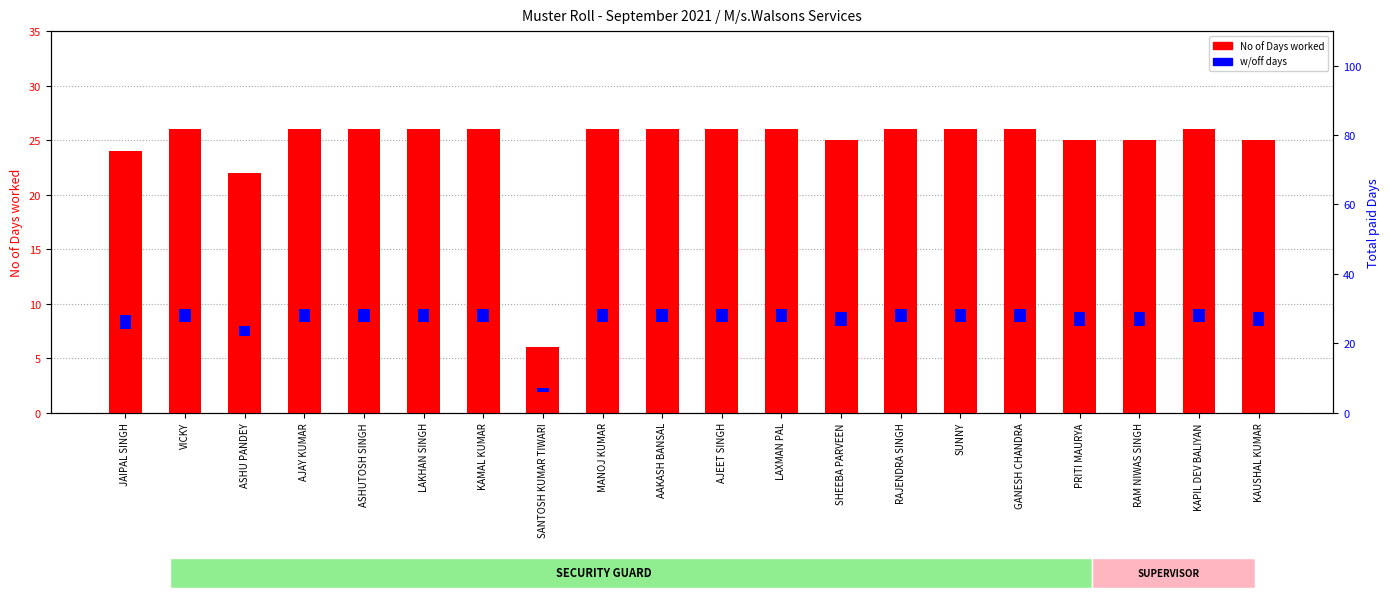

Is the value of No of Days worked at ASHU PANDEY greater than the value of w/off at SANTOSH KUMAR TIWARI?

Yes